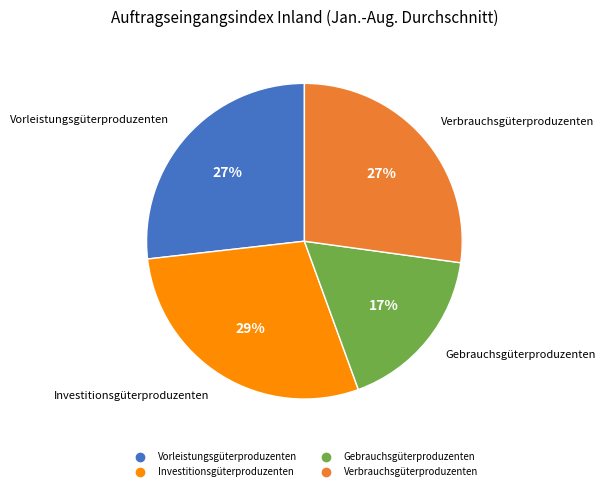

How many segments does this pie chart have?

4